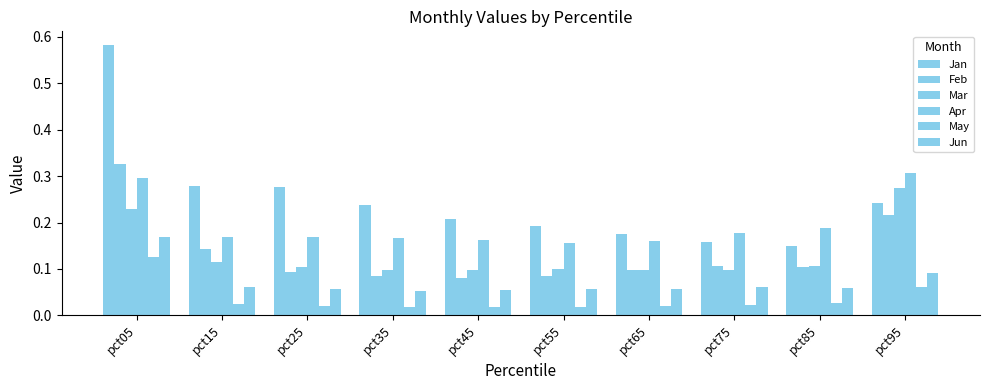

What is the spread (max minus min) of values at pct65?

0.2